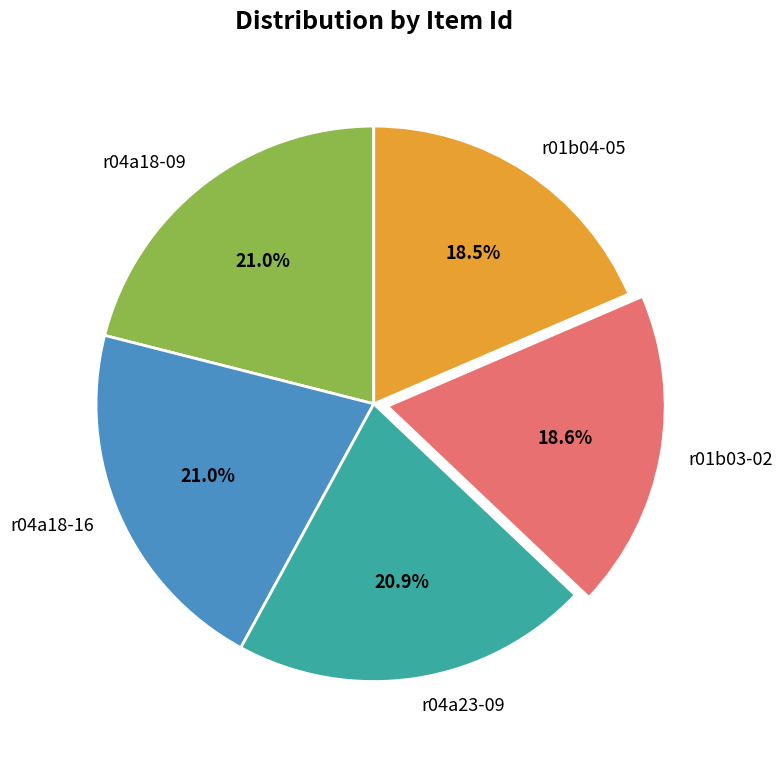

What percentage is the r01b03-02 slice, to the nearest percent?

19%